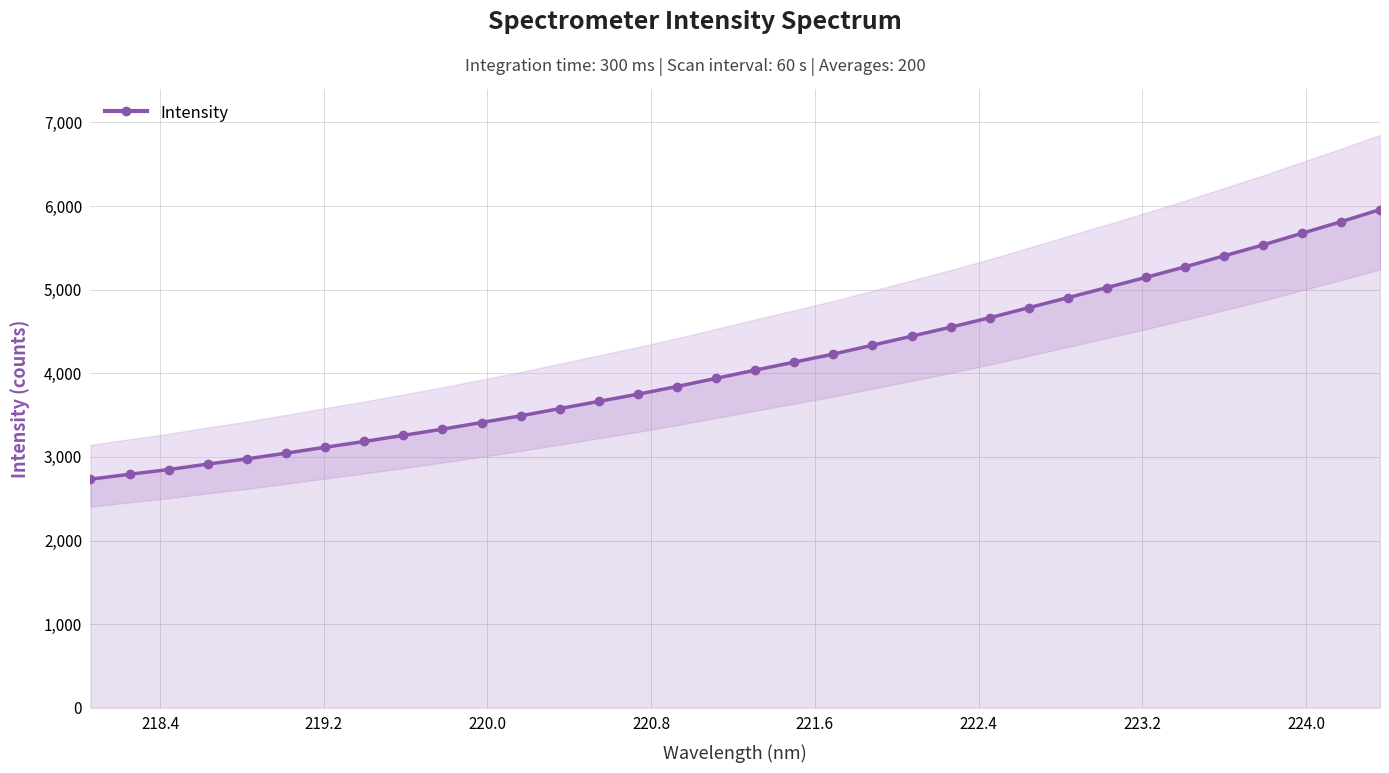

What is the minimum value for Intensity?

2733.9